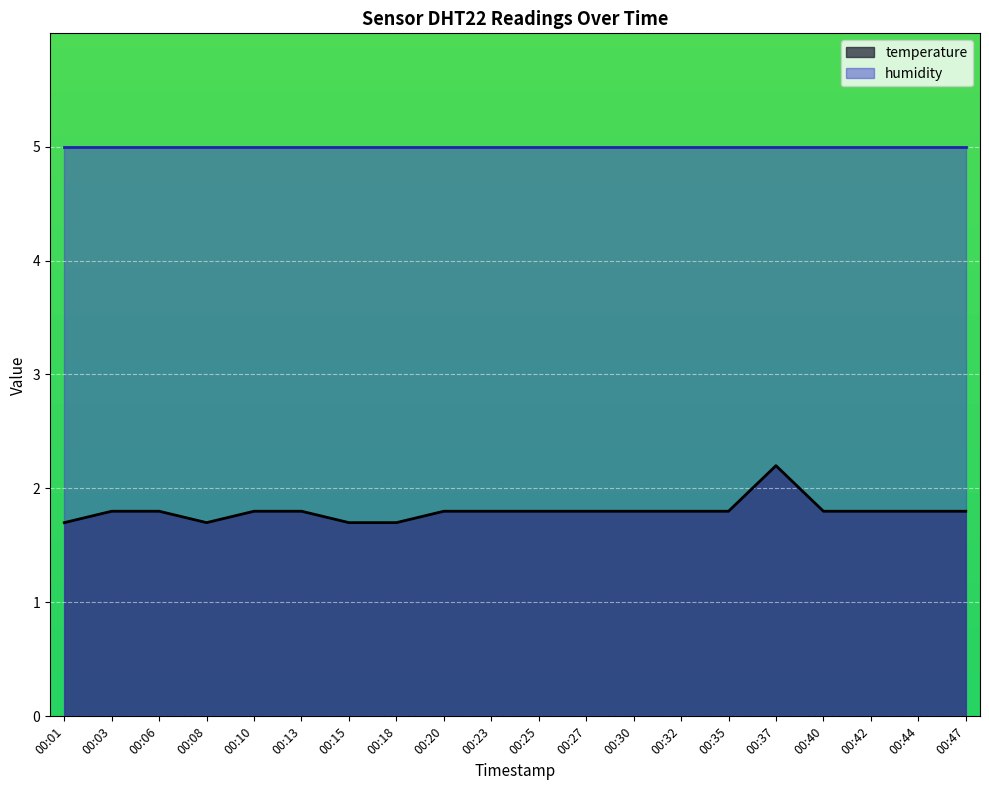

Between 00:40 and 00:20, which is larger?

00:40